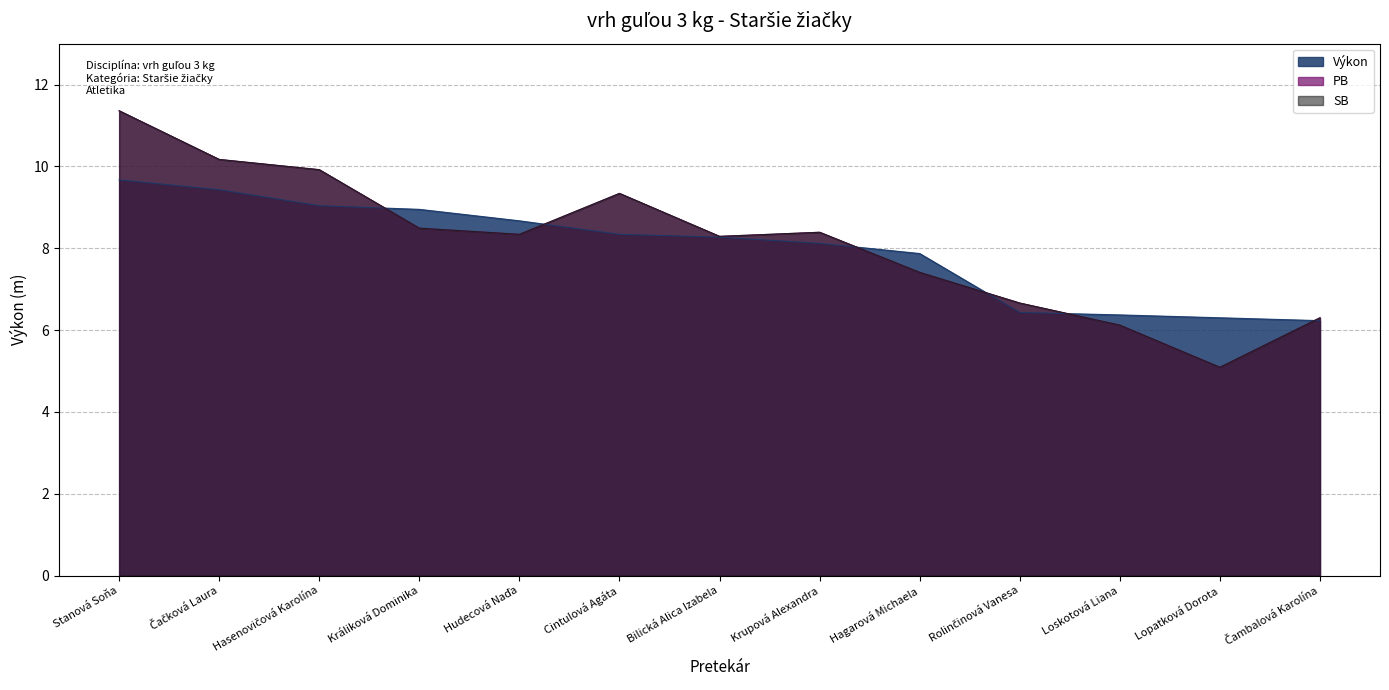

What is the sum of all Výkon values?

103.7